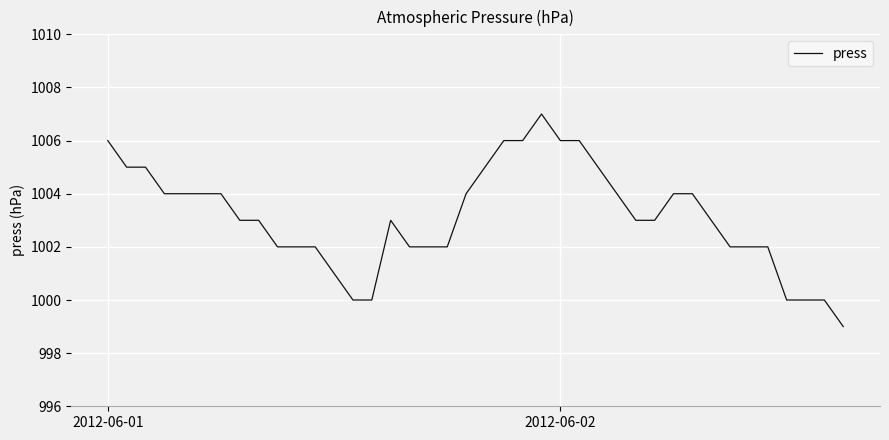

What is the difference between the maximum and minimum values?

8